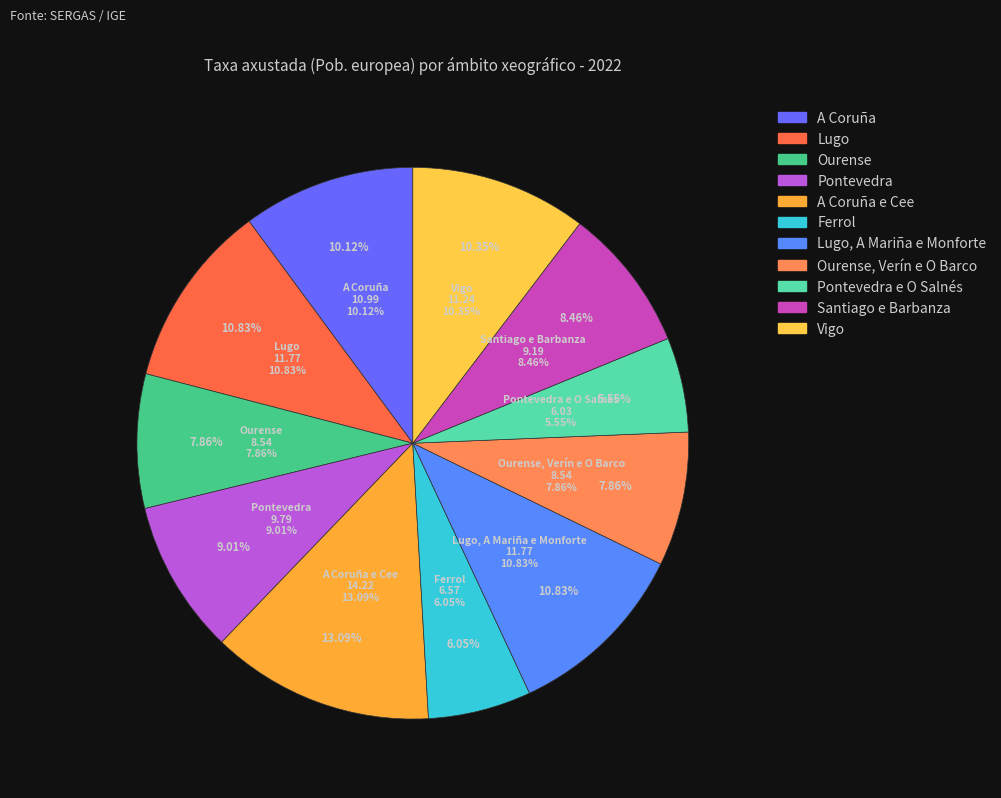

To the nearest percent, what is the difference between the Pontevedra e O Salnés and A Coruña e Cee slice percentages?

8%